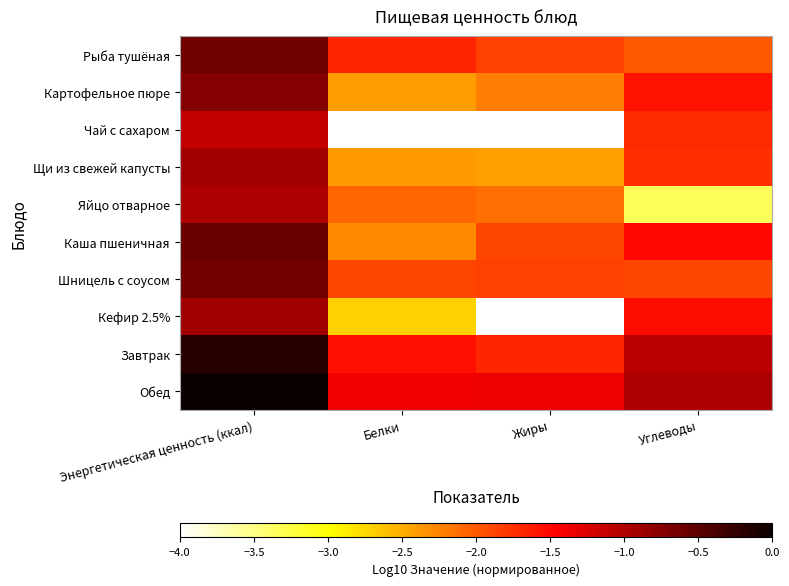

Which series has the largest range (max minus min)?

Кефир 2.5%